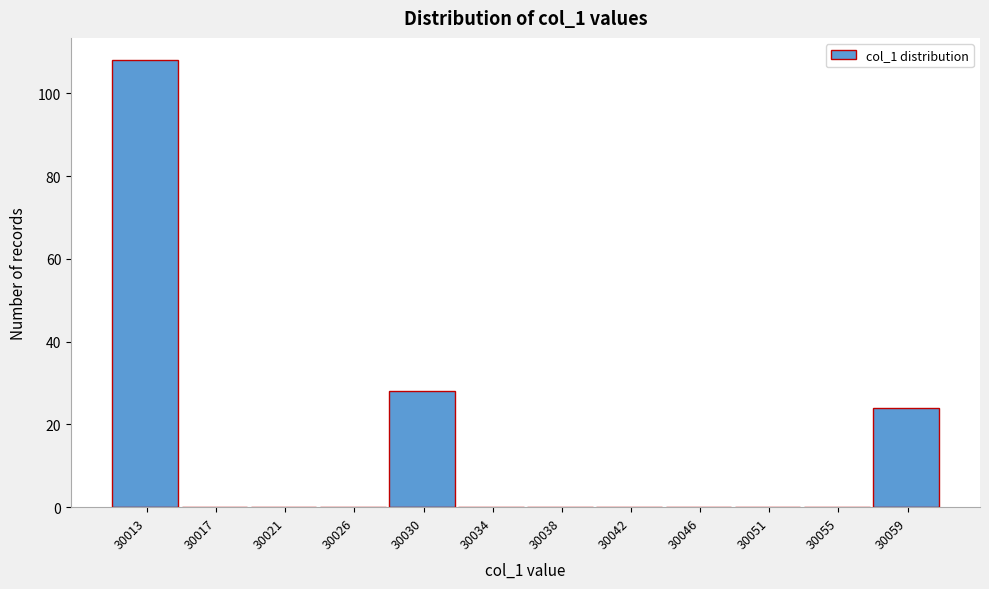

Reading left to right, transcribe this chart: for each bar, give the range it covers on the x-axis and its height. Neither the bar edges nor the heights are printed on the chart, so give them approximately, as read against the axes.

30011.0 to 30015.0: 108
30015.0 to 30019.5: 0
30019.5 to 30023.5: 0
30023.5 to 30027.5: 0
30027.5 to 30032.0: 28
30032.0 to 30036.0: 0
30036.0 to 30040.0: 0
30040.0 to 30044.5: 0
30044.5 to 30048.5: 0
30048.5 to 30052.5: 0
30052.5 to 30057.0: 0
30057.0 to 30061.0: 24